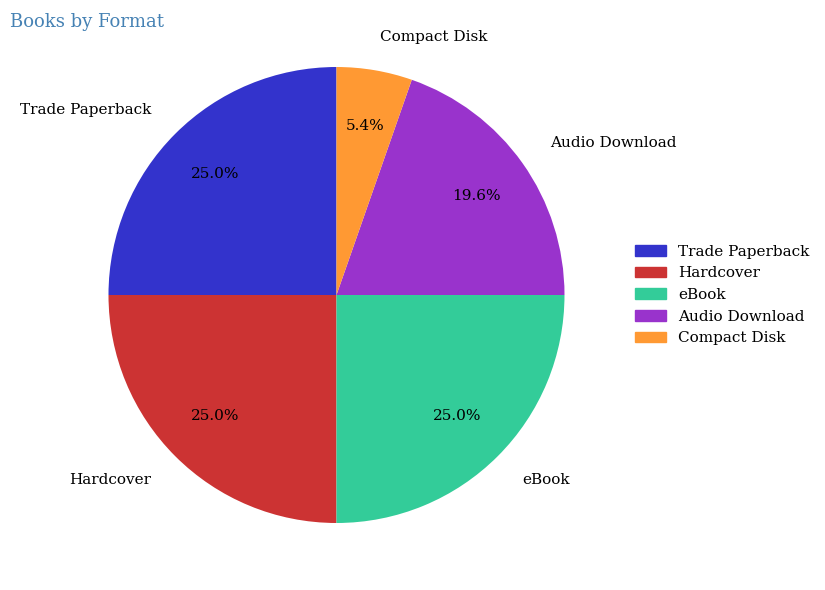

Which slice is the smallest?

Compact Disk